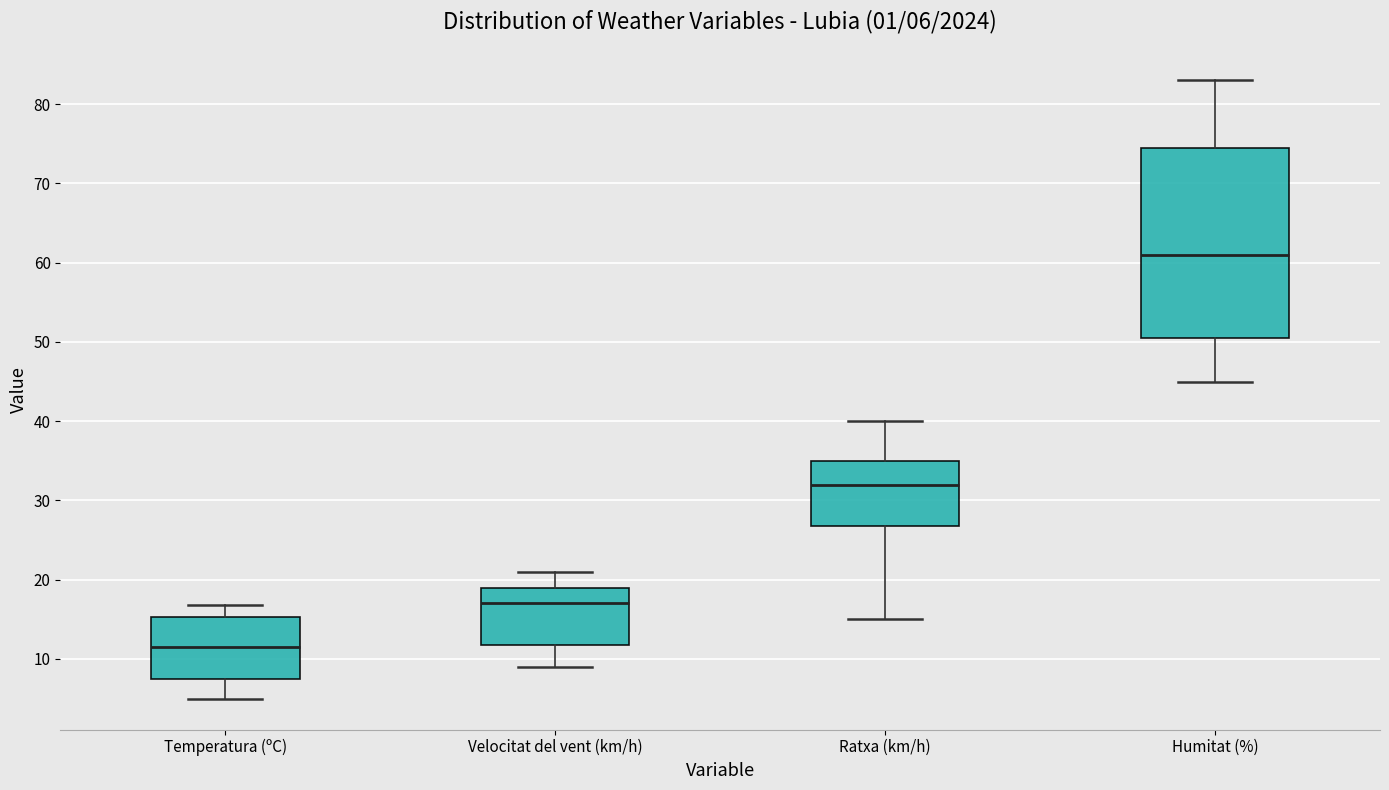

Which box's median line is the lowest?

Temperatura (ºC)